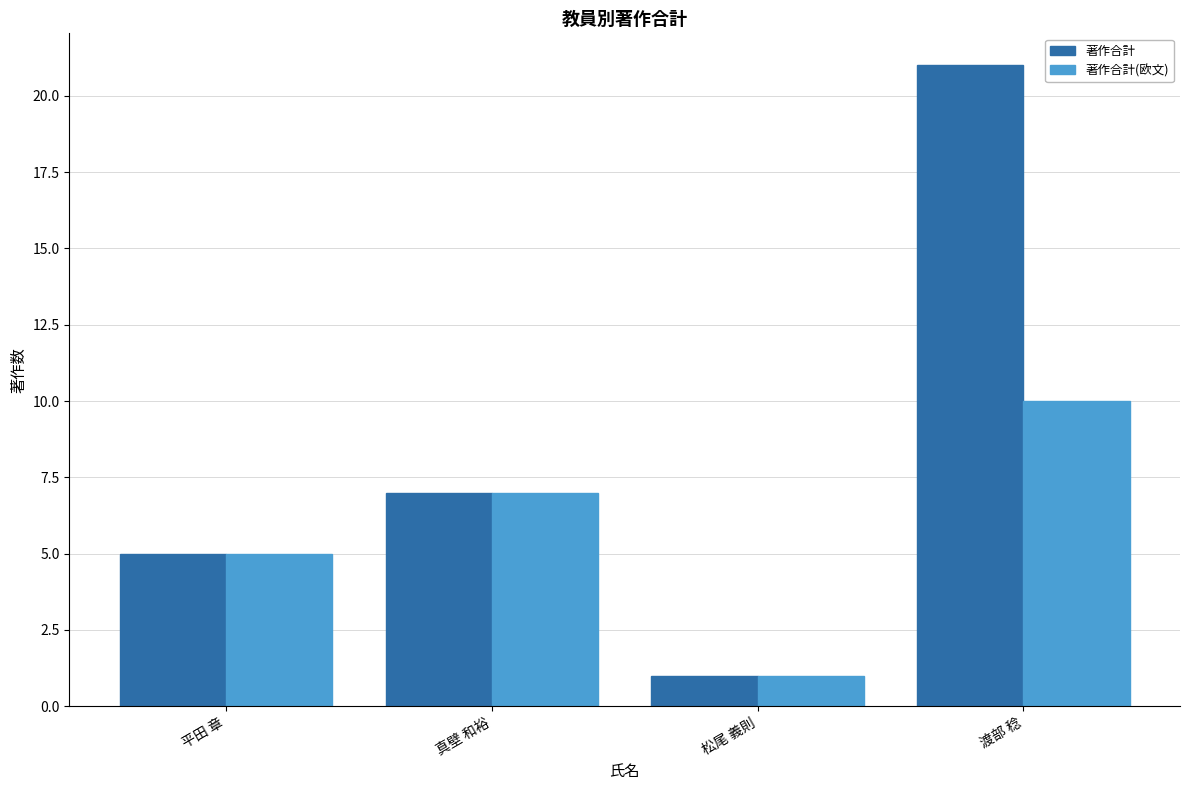

What is the label of the 2nd bar from the right?

松尾 義則